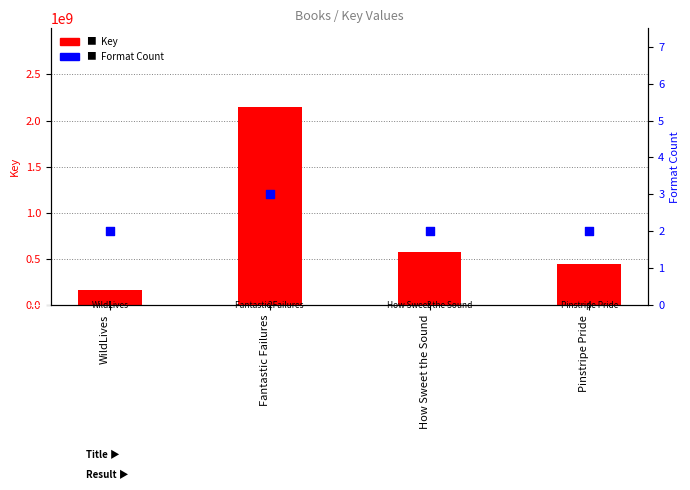

Which series reaches the maximum Y coordinate?

Key